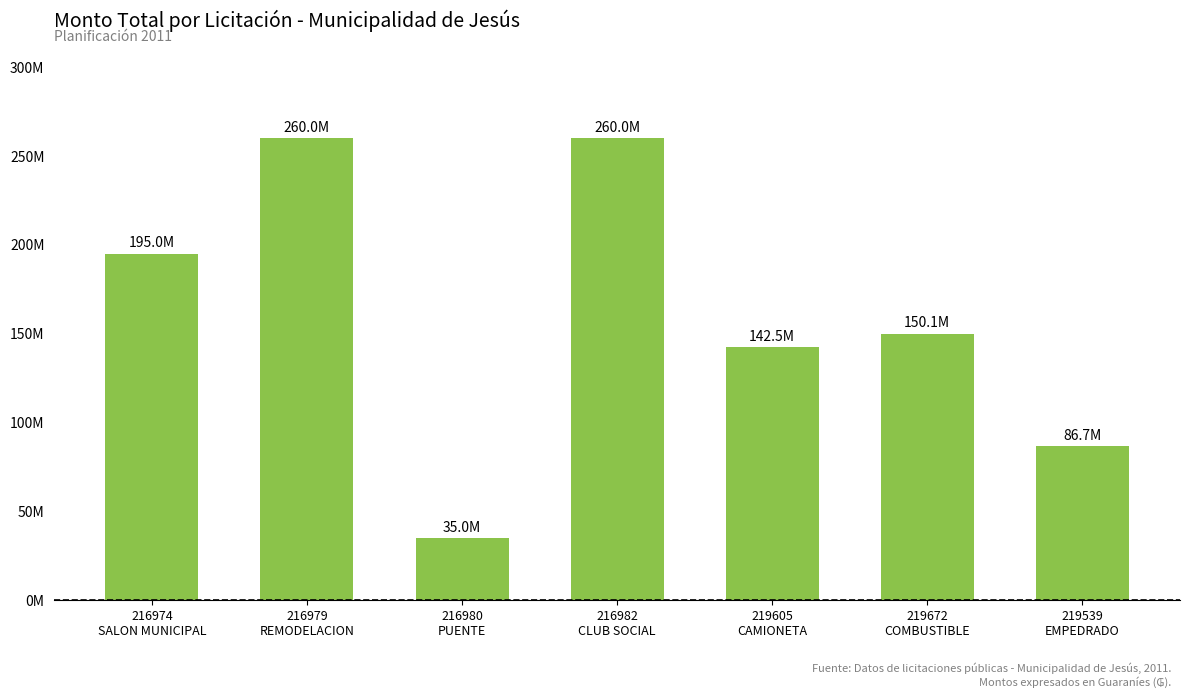

How many distinct data groups are displayed?

1